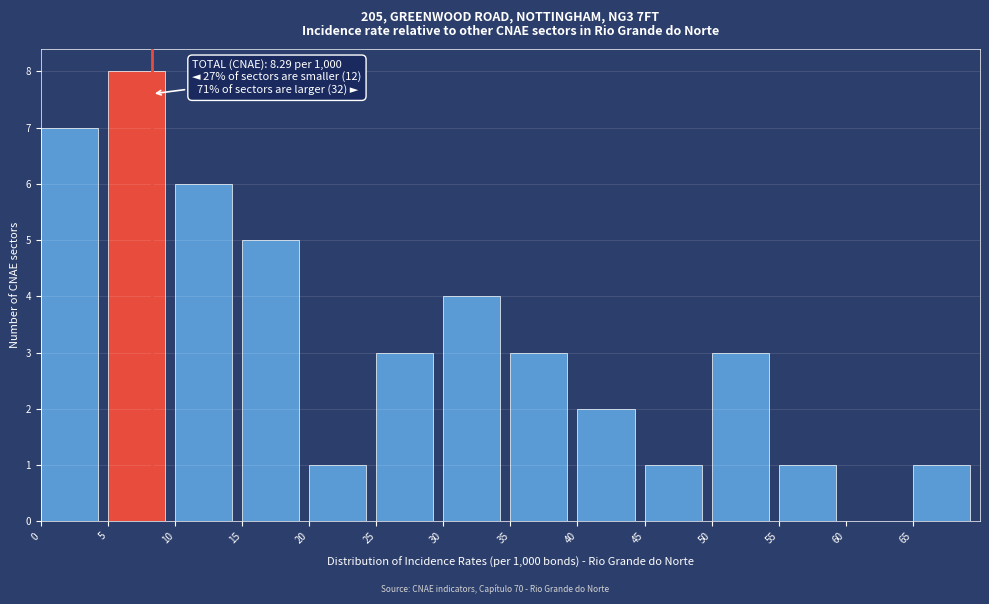

Over which range of the x-axis is the bar tallest?

5 to 10